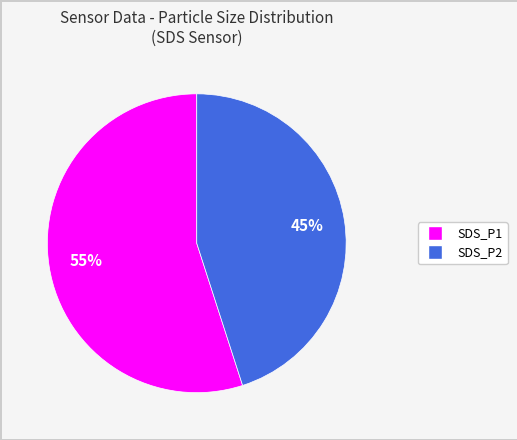

To the nearest percent, what is the combined percentage of SDS_P2 and SDS_P1?

100%